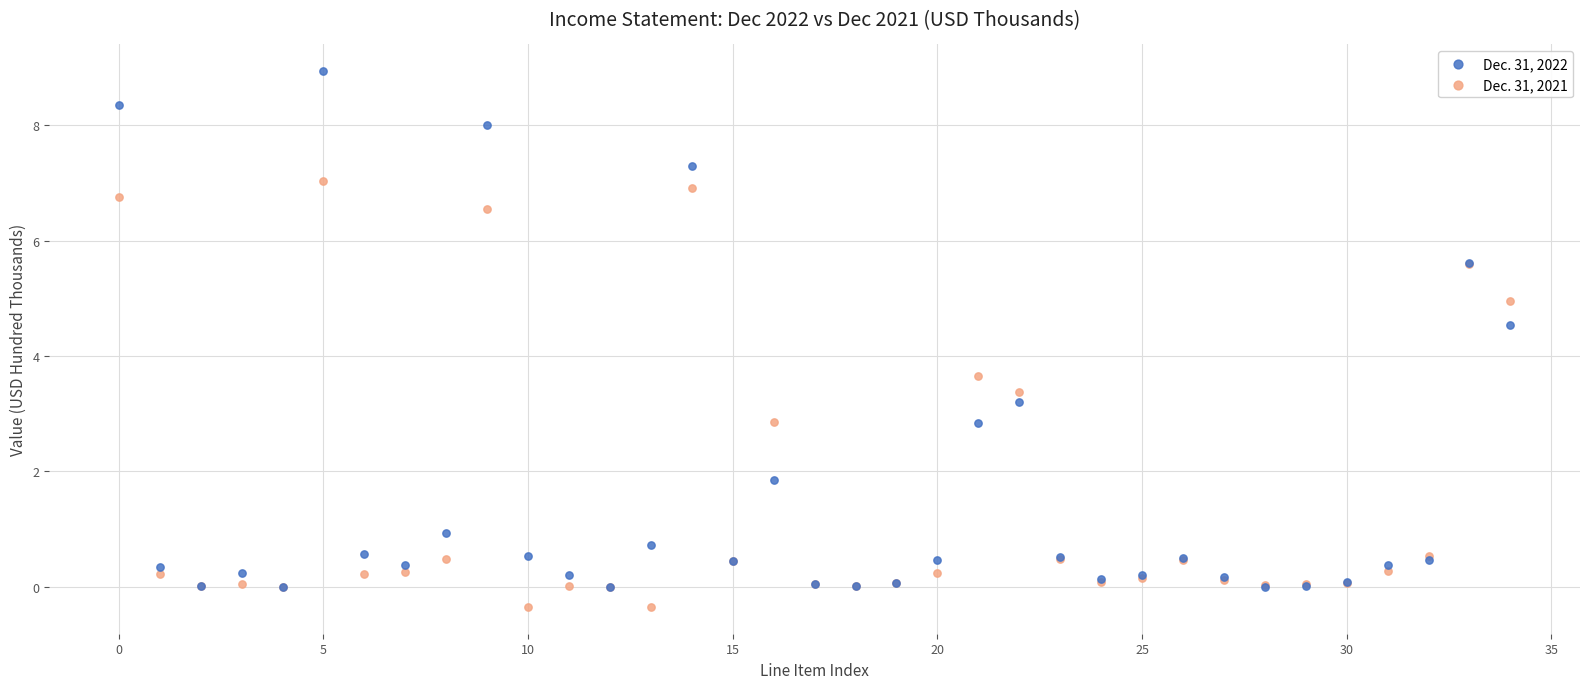

In the Dec. 31, 2022 series, what Y value is closest to 4?

4.5